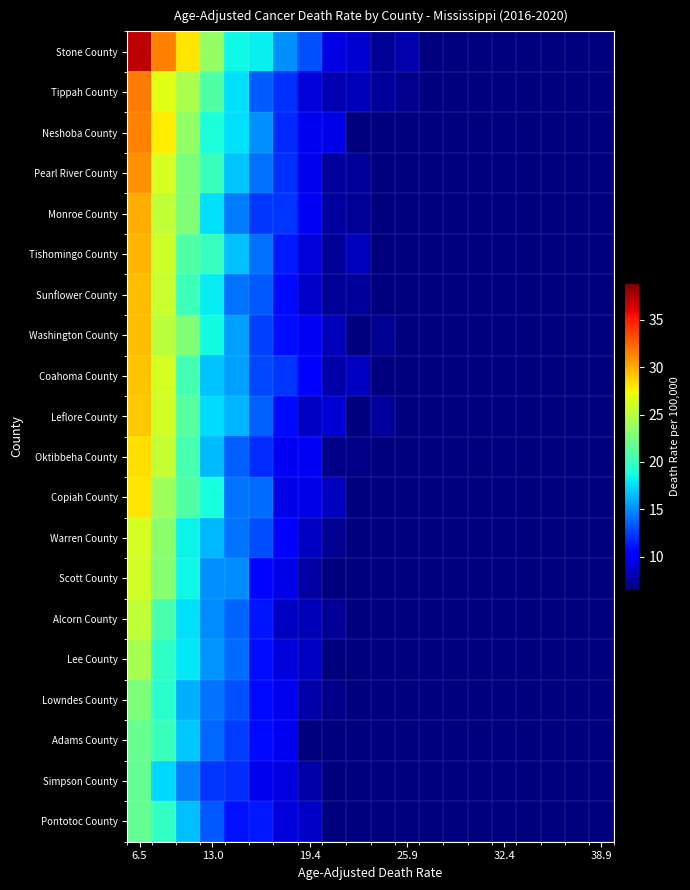

Which series has the widest spread of values?

Stone County